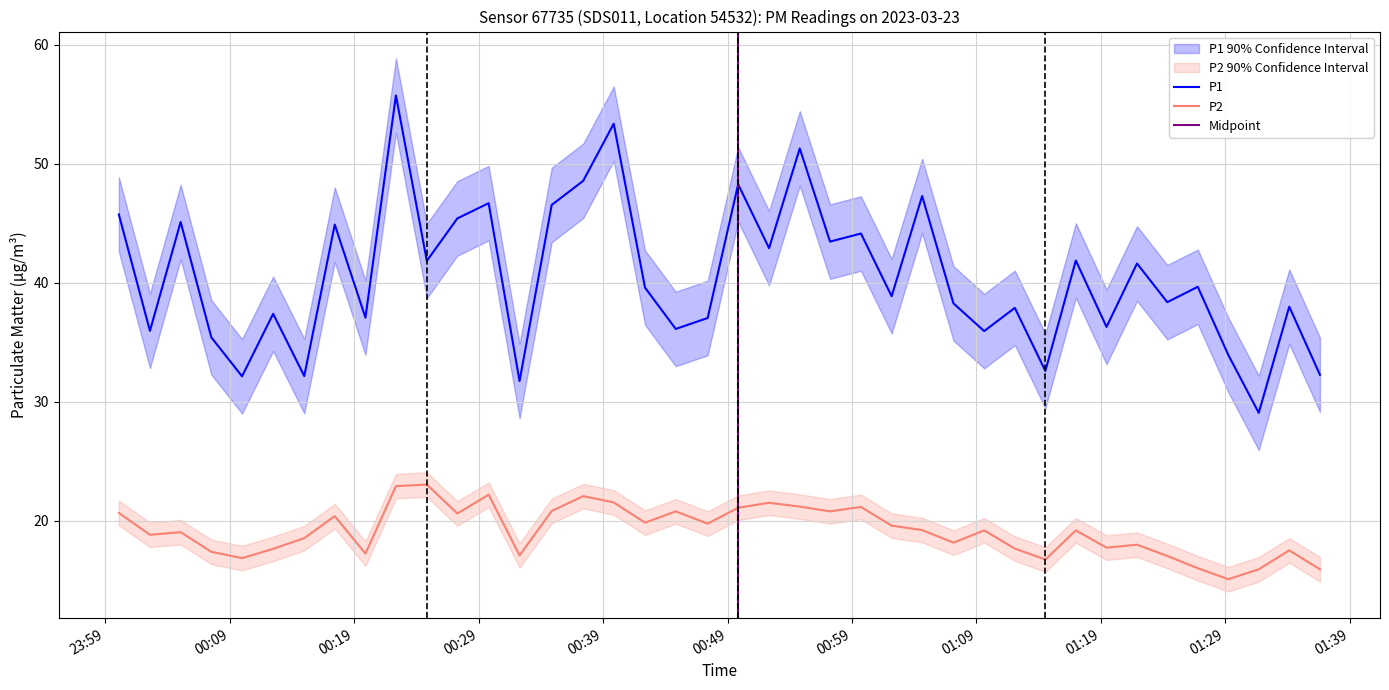

Reading left to right, list all the values displayed in this chart.

P1: 45.8	36.0	45.1	35.4	32.1	37.4	32.2	44.9	37.1	55.8	41.9	45.4	46.7	31.8	46.5	48.6	53.4	39.6	36.1	37.0	48.3	42.9	51.3	43.5	44.1	38.9	47.3	38.3	36.0	37.9	32.6	41.9	36.3	41.6	38.4	39.7	34.0	29.1	38.0	32.3
P2: 20.7	18.8	19.1	17.4	16.9	17.6	18.6	20.4	17.2	22.9	23.1	20.6	22.2	17.1	20.8	22.1	21.6	19.9	20.8	19.8	21.1	21.5	21.2	20.8	21.2	19.6	19.2	18.2	19.2	17.7	16.8	19.2	17.8	18.0	17.1	16.0	15.1	15.9	17.5	15.9